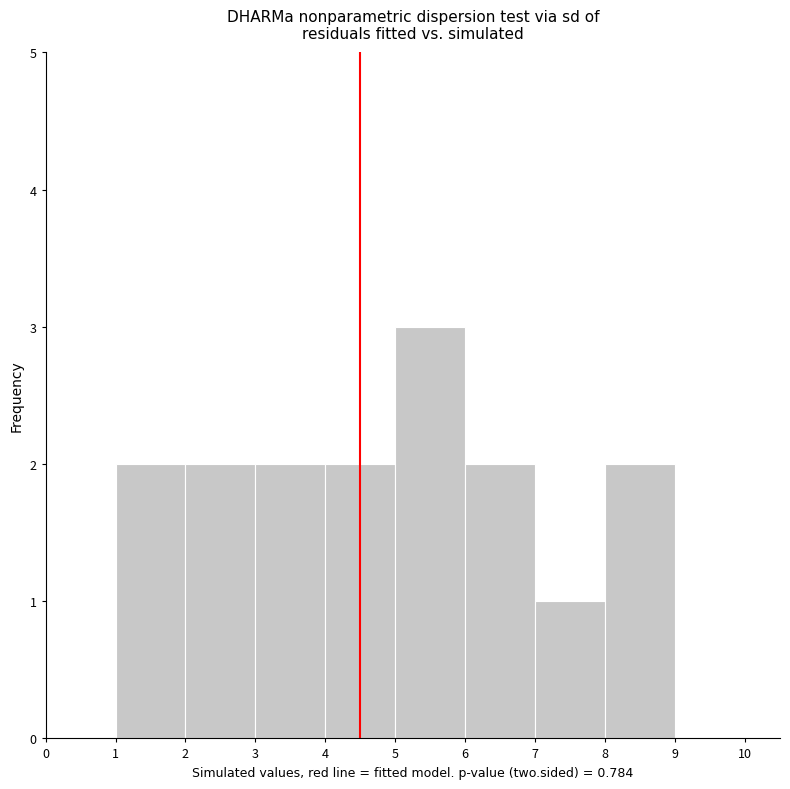

Reading left to right, transcribe this chart: for each bar, give the range it covers on the x-axis and its height. The values are not printed on the chart, so give them approximately, as read against the axis.

1 to 2: 2
2 to 3: 2
3 to 4: 2
4 to 5: 2
5 to 6: 3
6 to 7: 2
7 to 8: 1
8 to 9: 2